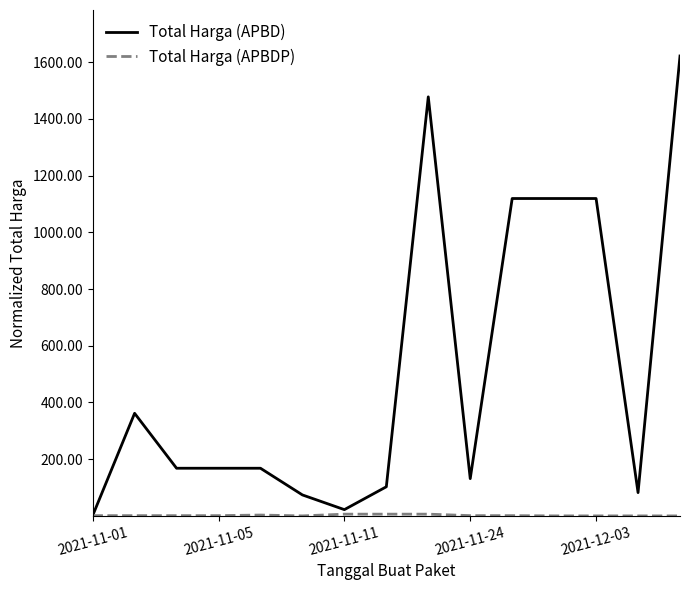

Which series has the widest spread of values?

Total Harga (APBD)